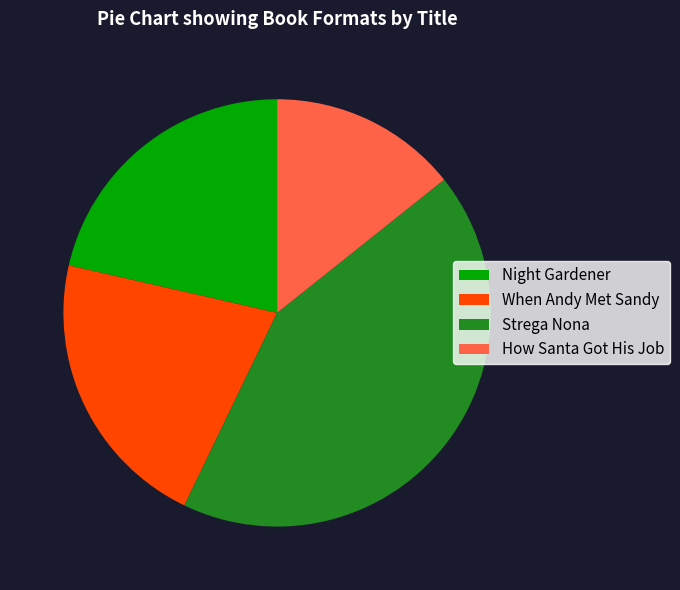

Between Strega Nona and Night Gardener, which is larger?

Strega Nona